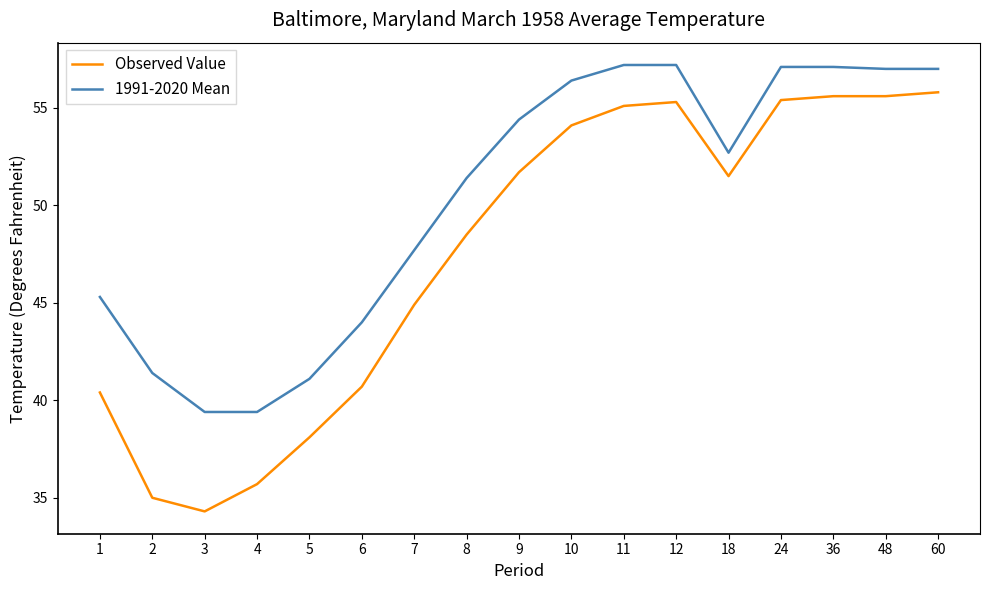

How many distinct data groups are displayed?

2